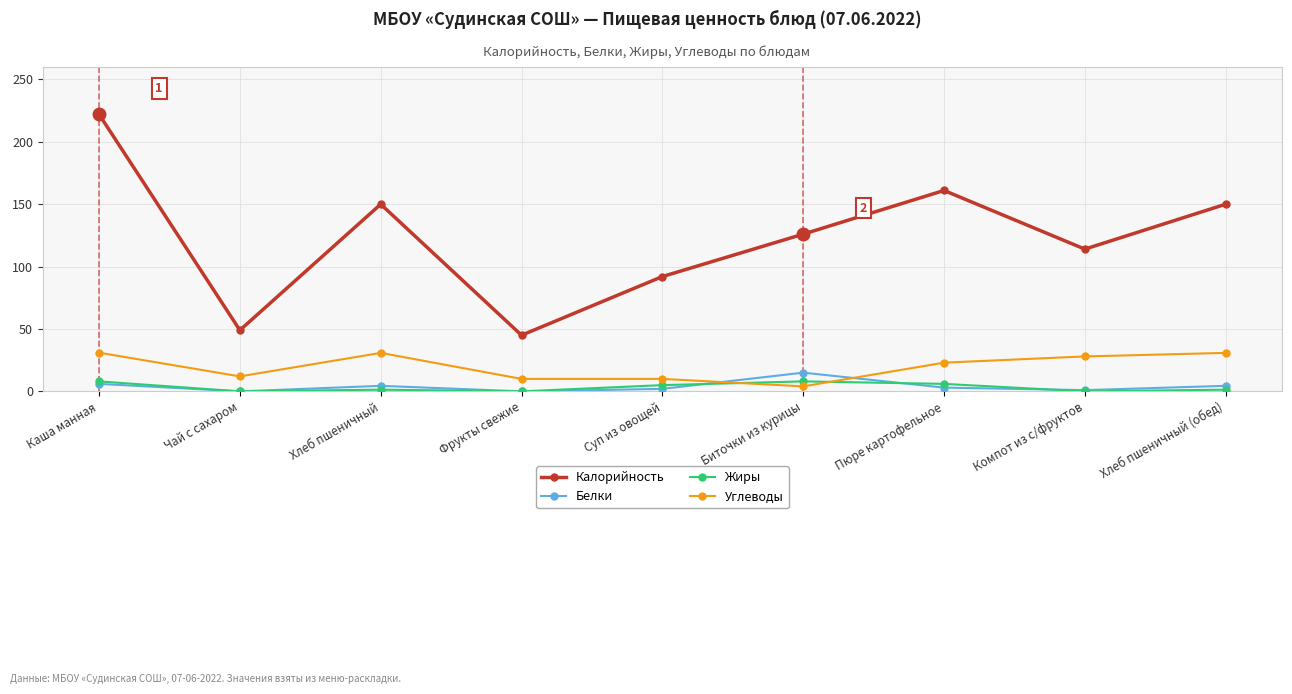

Which series has the largest range (max minus min)?

Калорийность